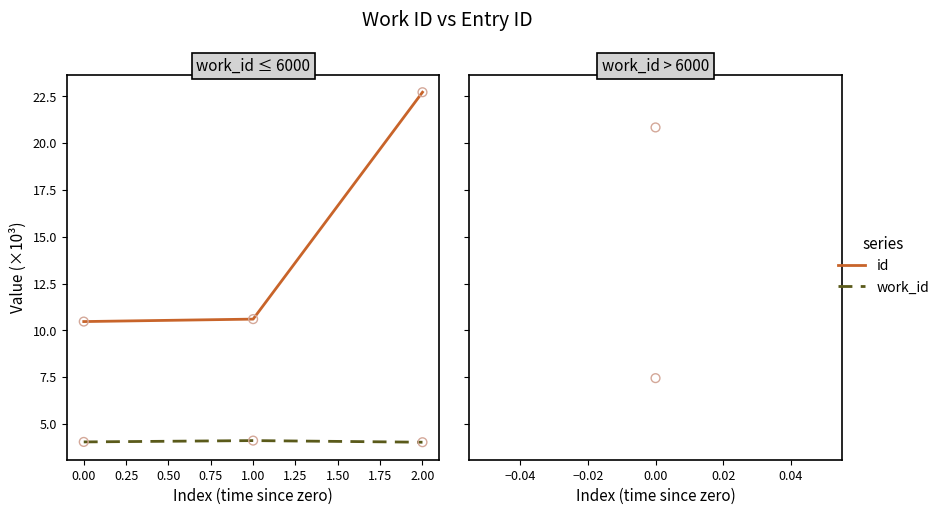

What are all the series names shown in the legend?

id, work_id